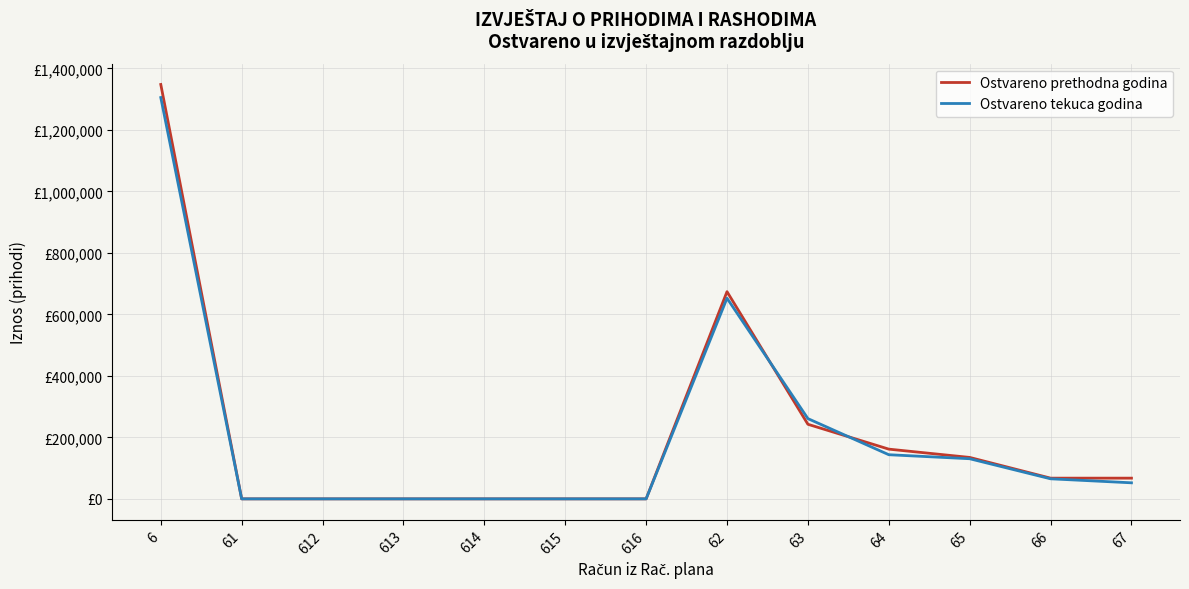

What is the total value across all series at 64?

305246.3